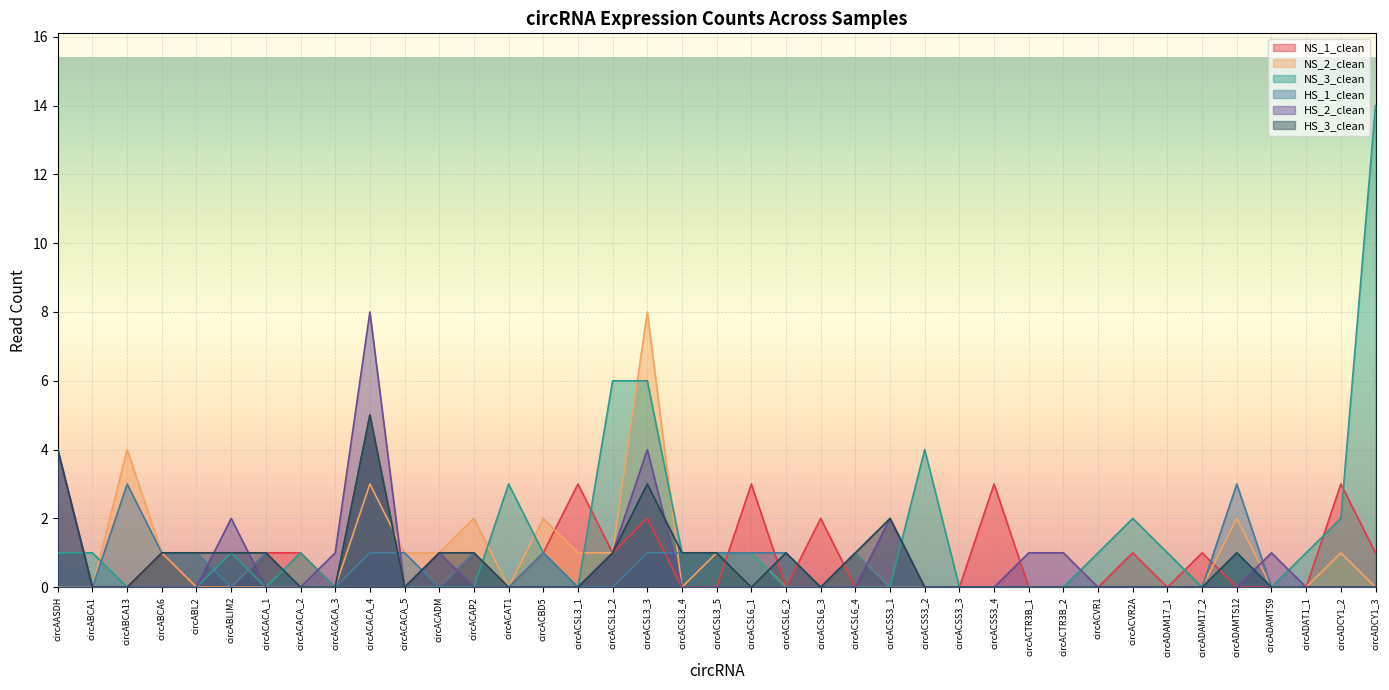

Between circACSL6_1 and circACADM, which is larger?

circACSL6_1